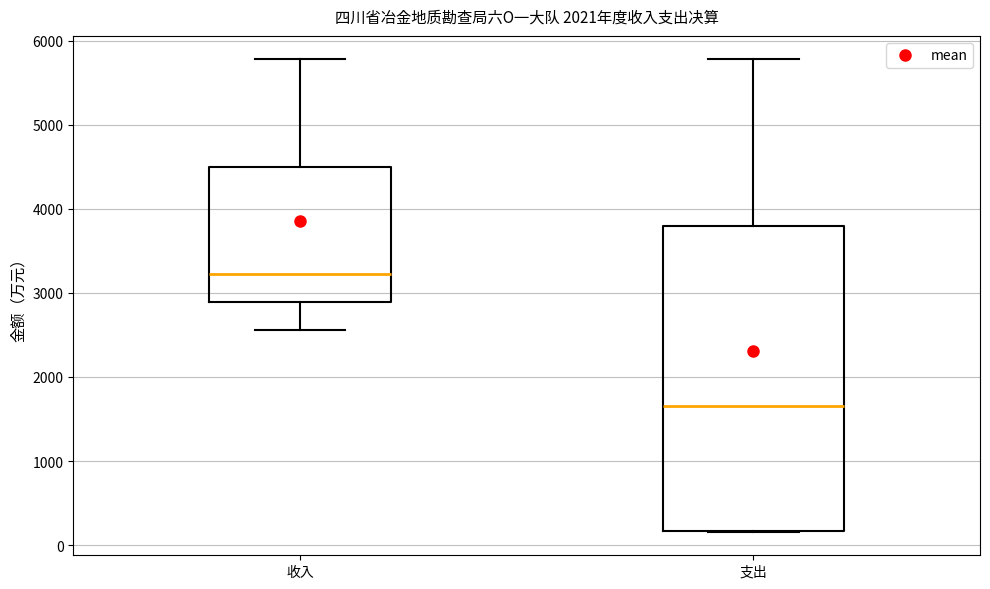

Comparing the boxes themselves (not the whiskers), which one is the tallest?

支出